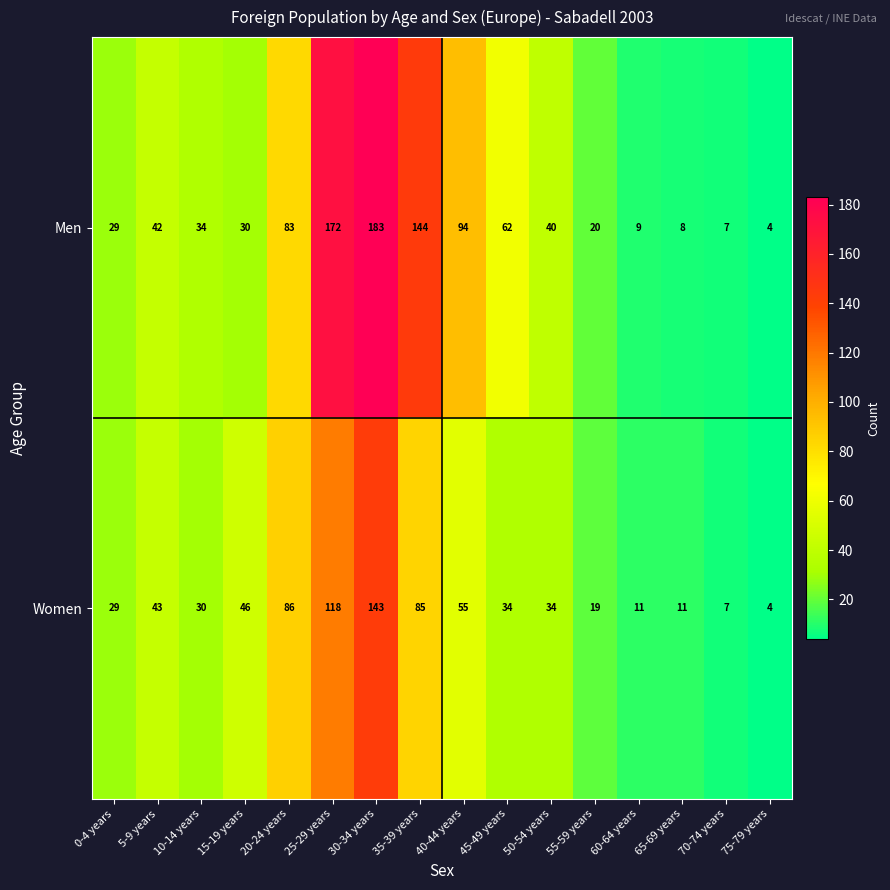

At 60-64 years, list the series in order from largest to smallest.

Women, Men